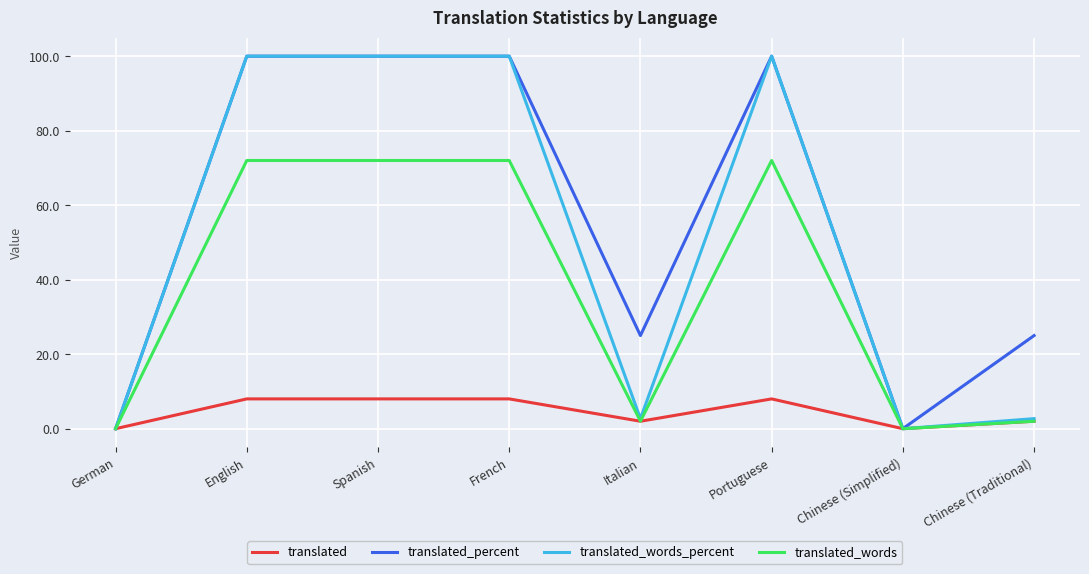

What position from the right is English?

7